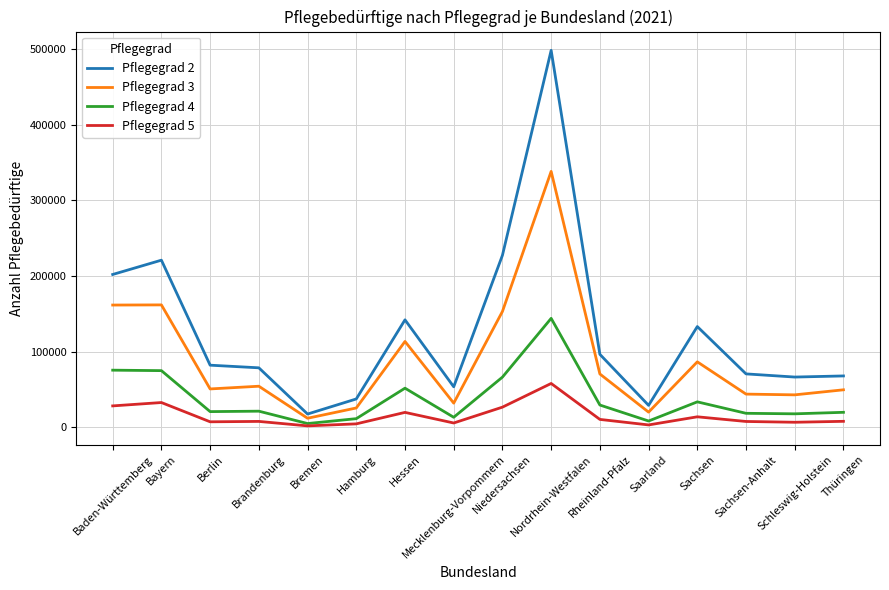

Which series has the largest total across all categories?

Pflegegrad 2